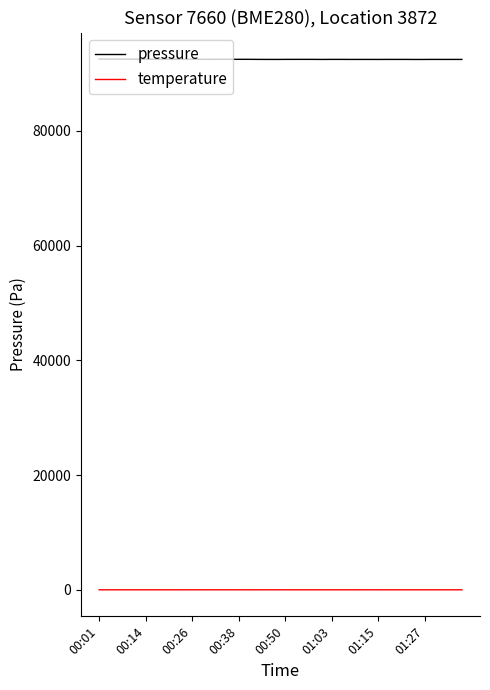

Which series has the largest total across all categories?

pressure